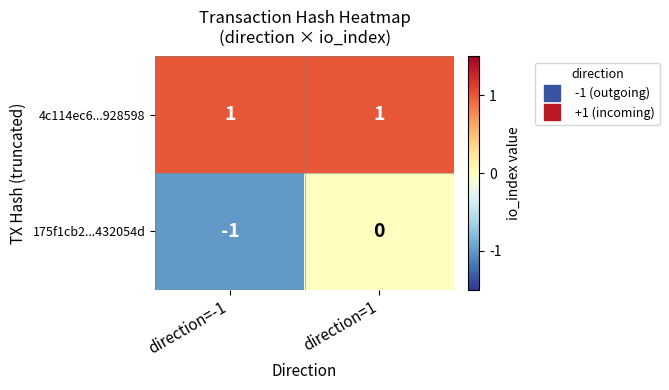

Reading left to right, what are all the values shown in this chart?

4c114ec6...928598: direction=-1=1	direction=1=1
175f1cb2...432054d: direction=-1=-1	direction=1=0